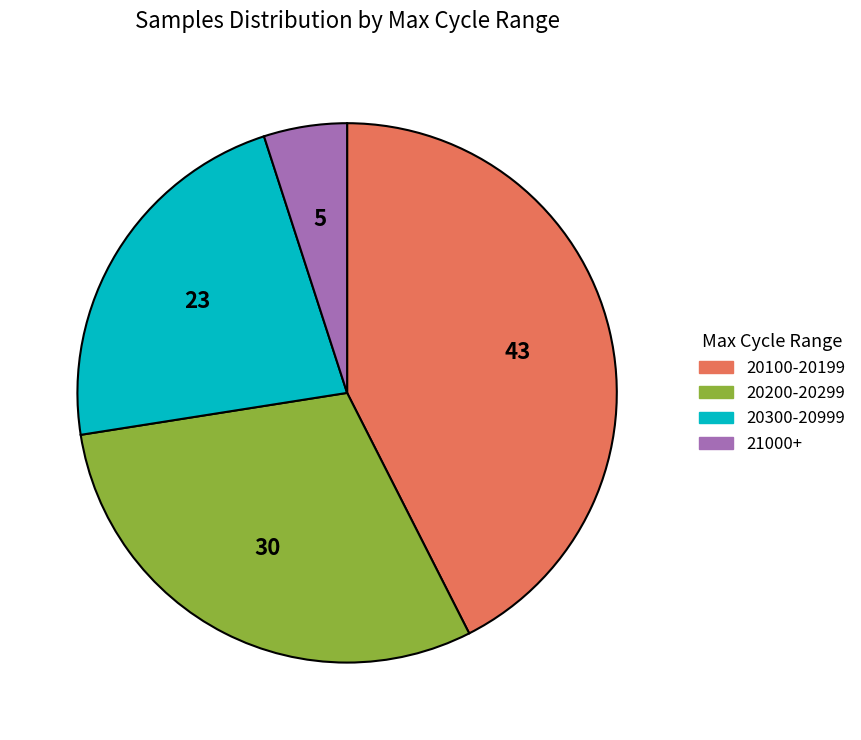

How many slices are in this pie chart?

4